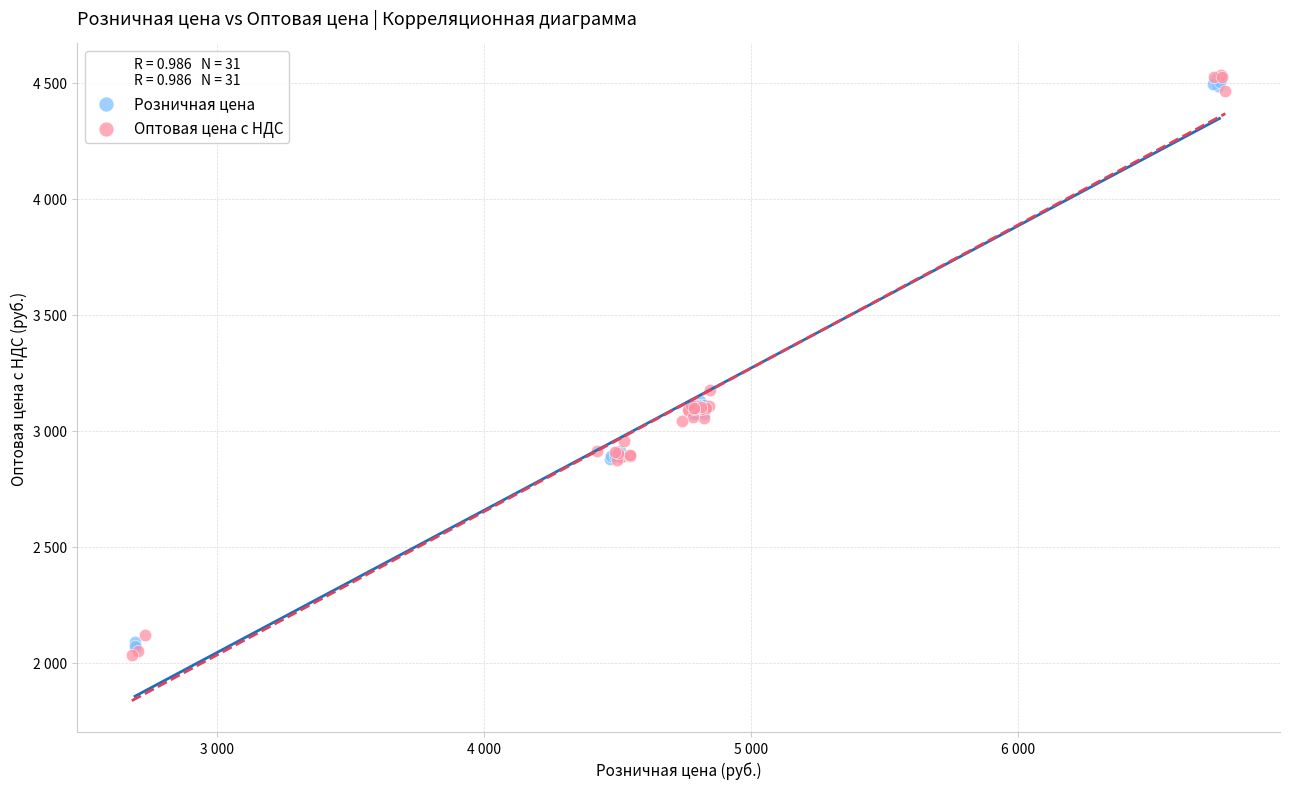

Which series has the widest spread of Y values?

Оптовая цена с НДС